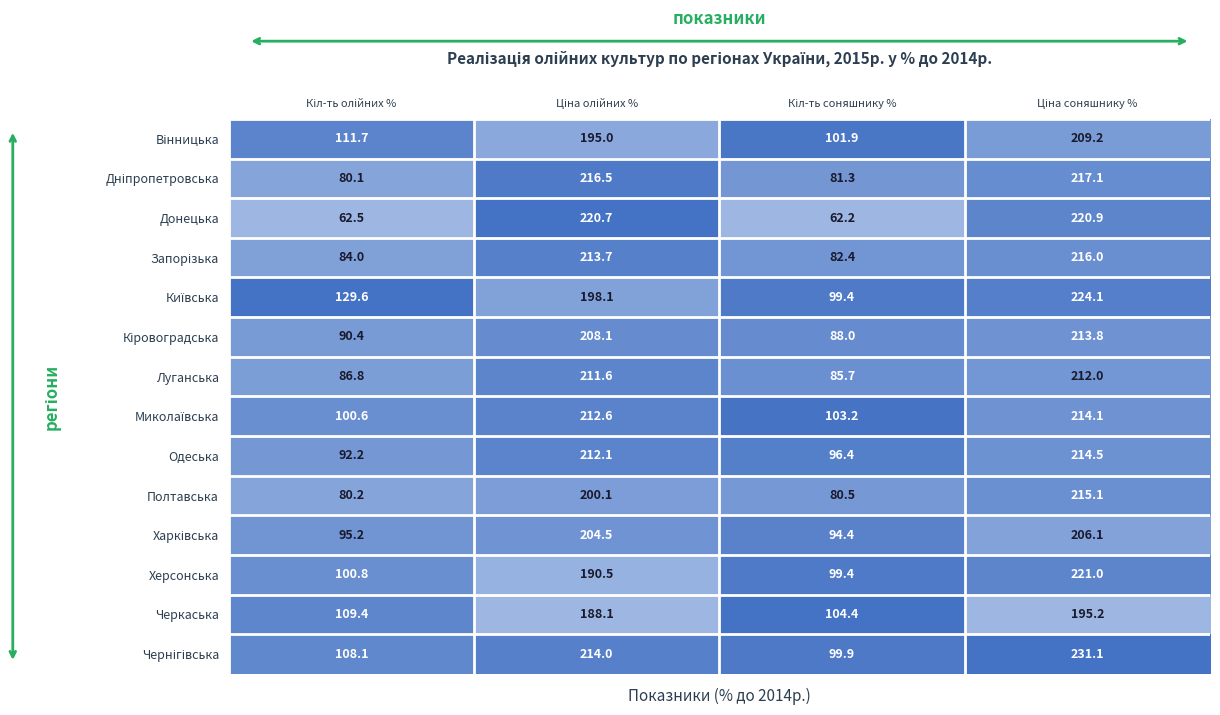

Reading right to left, list all the values displayed in this chart.

Вінницька: 209.2	101.9	195.0	111.7
Дніпропетровська: 217.1	81.3	216.5	80.1
Донецька: 220.9	62.2	220.7	62.5
Запорізька: 216.0	82.4	213.7	84.0
Київська: 224.1	99.4	198.1	129.6
Кіровоградська: 213.8	88.0	208.1	90.4
Луганська: 212.0	85.7	211.6	86.8
Миколаївська: 214.1	103.2	212.6	100.6
Одеська: 214.5	96.4	212.1	92.2
Полтавська: 215.1	80.5	200.1	80.2
Харківська: 206.1	94.4	204.5	95.2
Херсонська: 221.0	99.4	190.5	100.8
Черкаська: 195.2	104.4	188.1	109.4
Чернігівська: 231.1	99.9	214.0	108.1